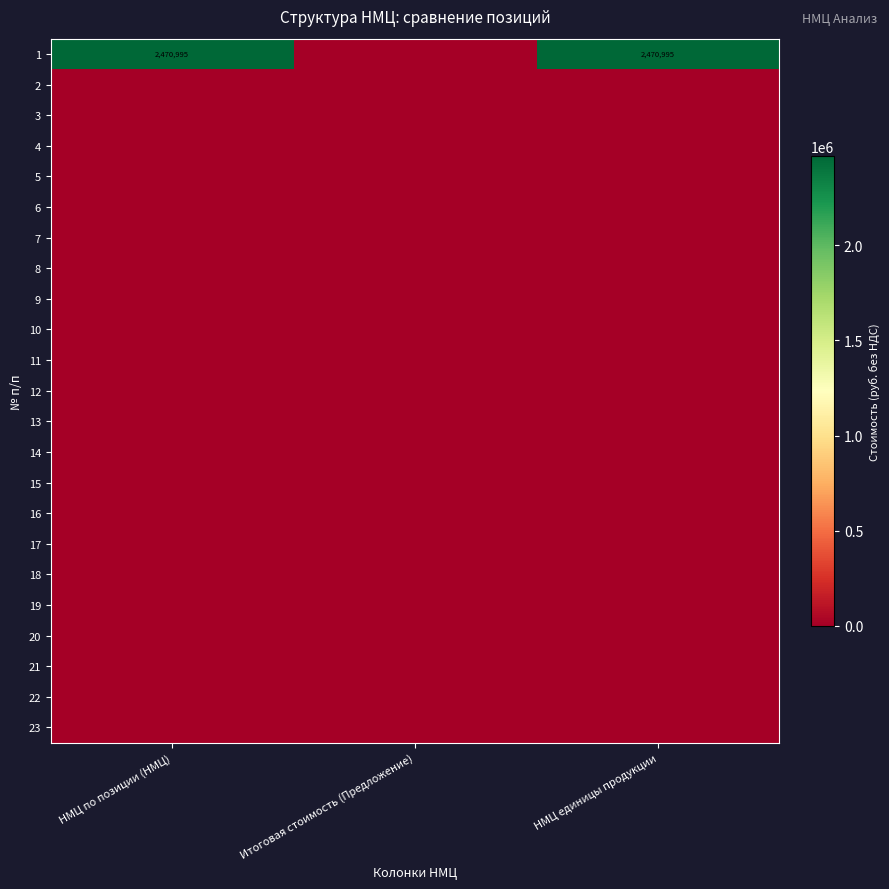

Which series has the largest total across all categories?

1